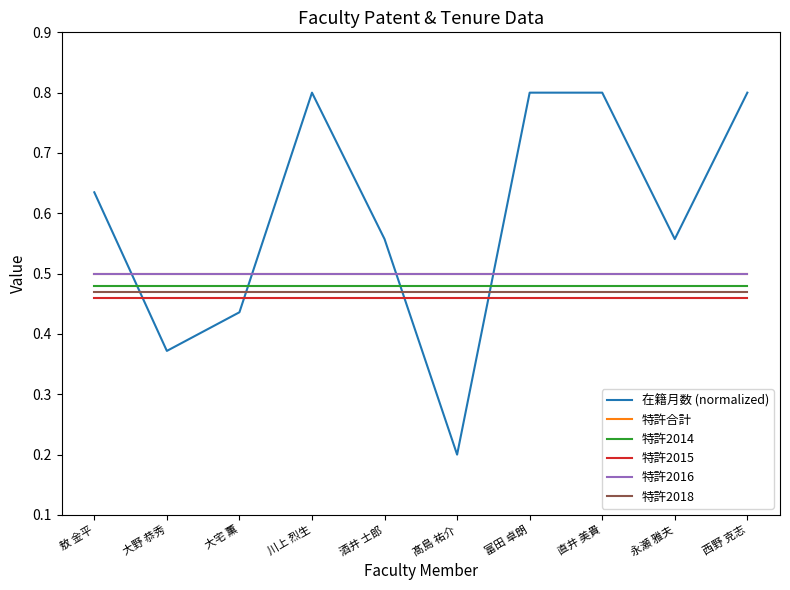

Read the 特許2014 value at 西野 克志.

0.5